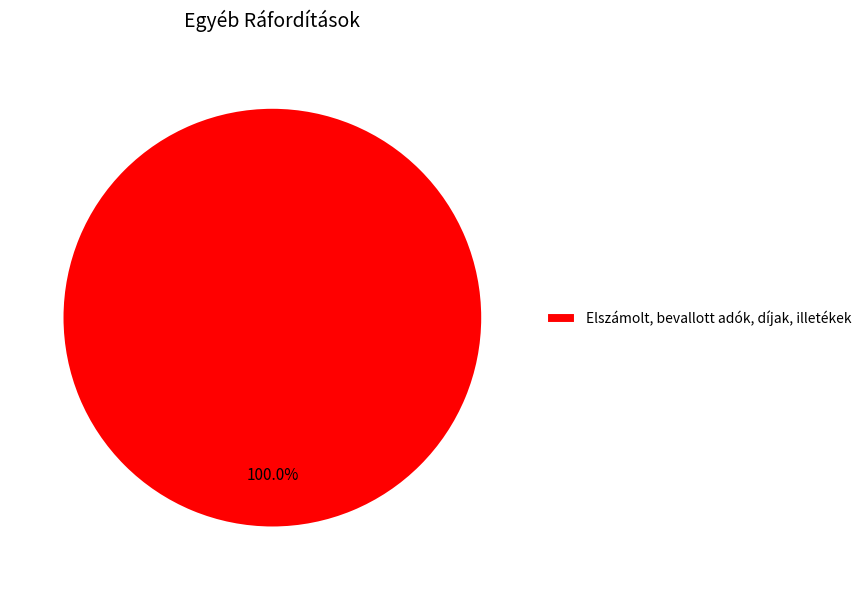

Which slice represents more than half of the pie?

Elszámolt, bevallott adók, díjak, illetékek